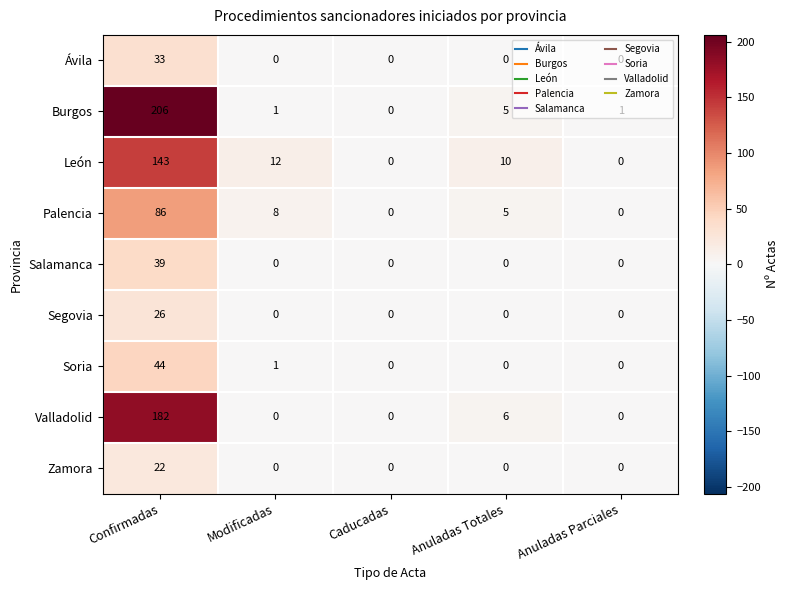

At which label is León closest to 71?

Modificadas